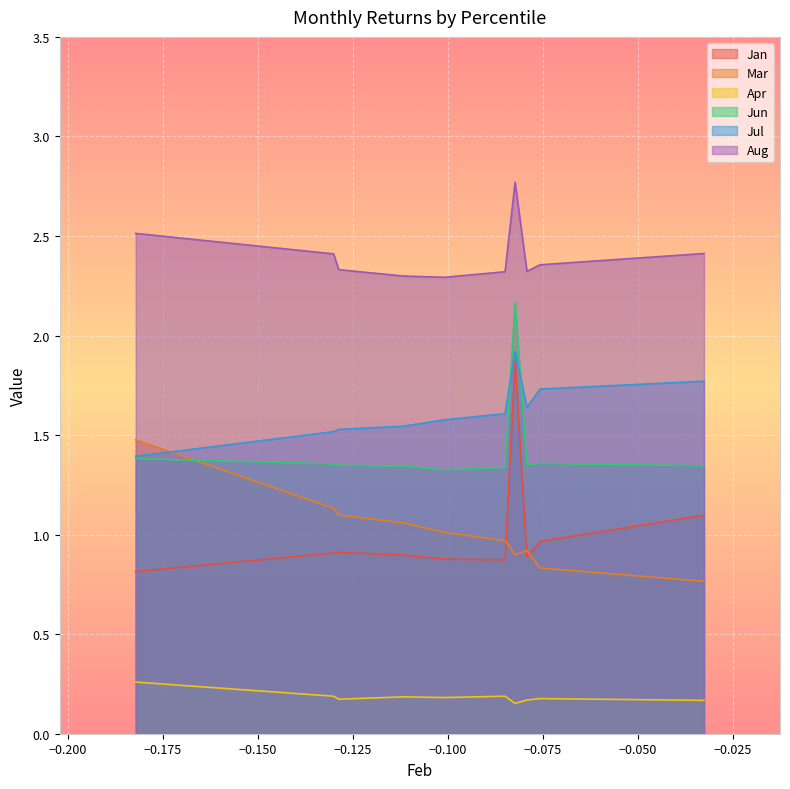

True or false: Aug and Jul cross at least once.

False